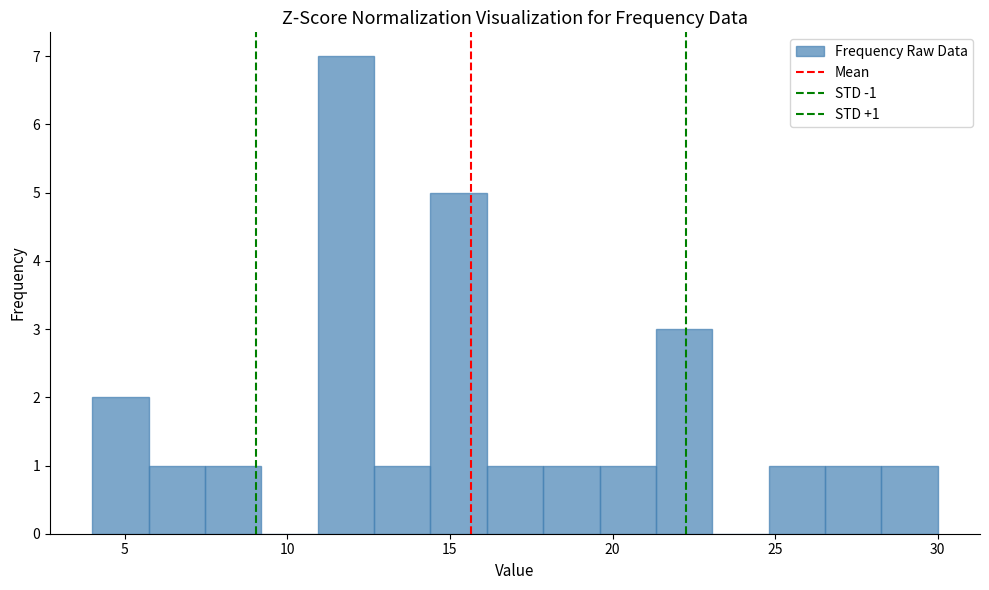

Around what value on the x-axis is the tallest bar? Give the approximate position of its centre, as read against the axis.

12.0